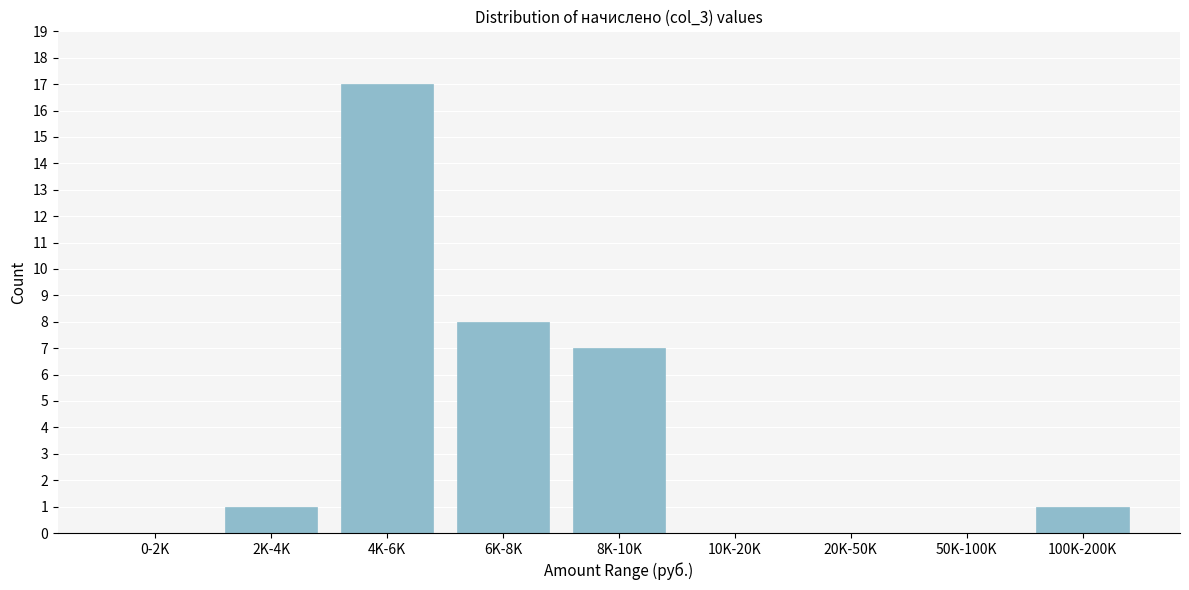

Reading left to right, list all the values displayed in this chart.

0-2K=0	2K-4K=1	4K-6K=17	6K-8K=8	8K-10K=7	10K-20K=0	20K-50K=0	50K-100K=0	100K-200K=1